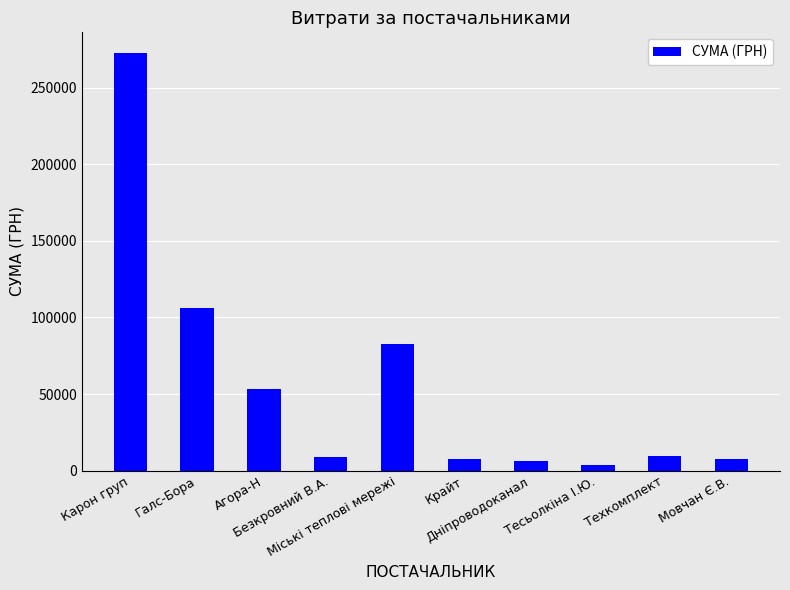

What is the ratio of the value at Крайт to the value at Міські теплові мережі?

0.1